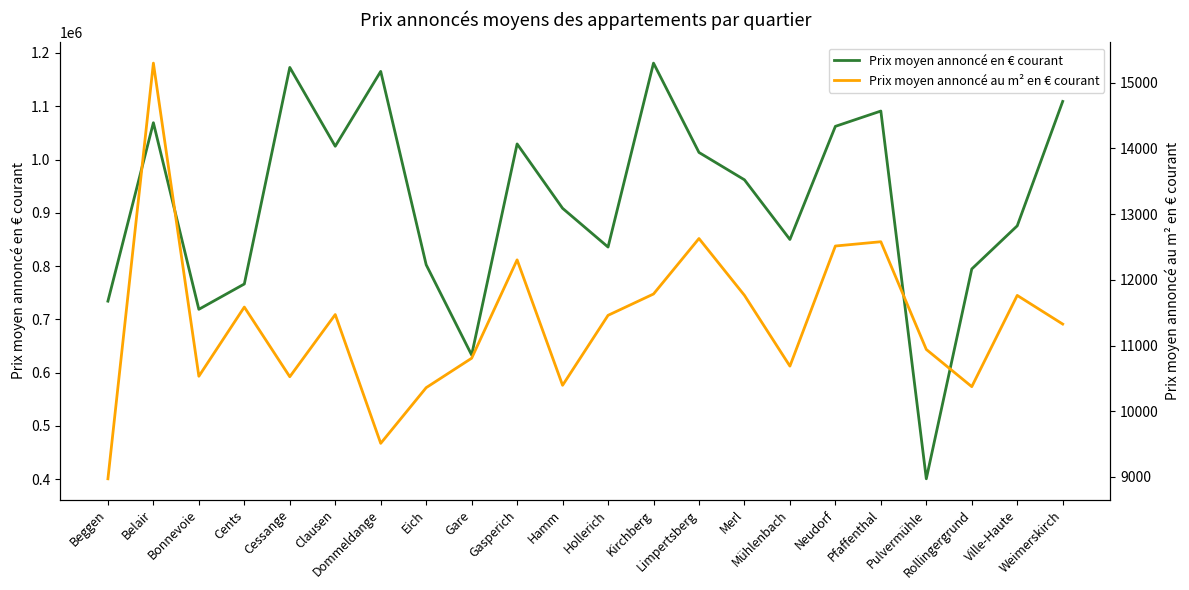

The Prix moyen annoncé en € courant series shows 1180927.0 at Kirchberg. True or false?

True